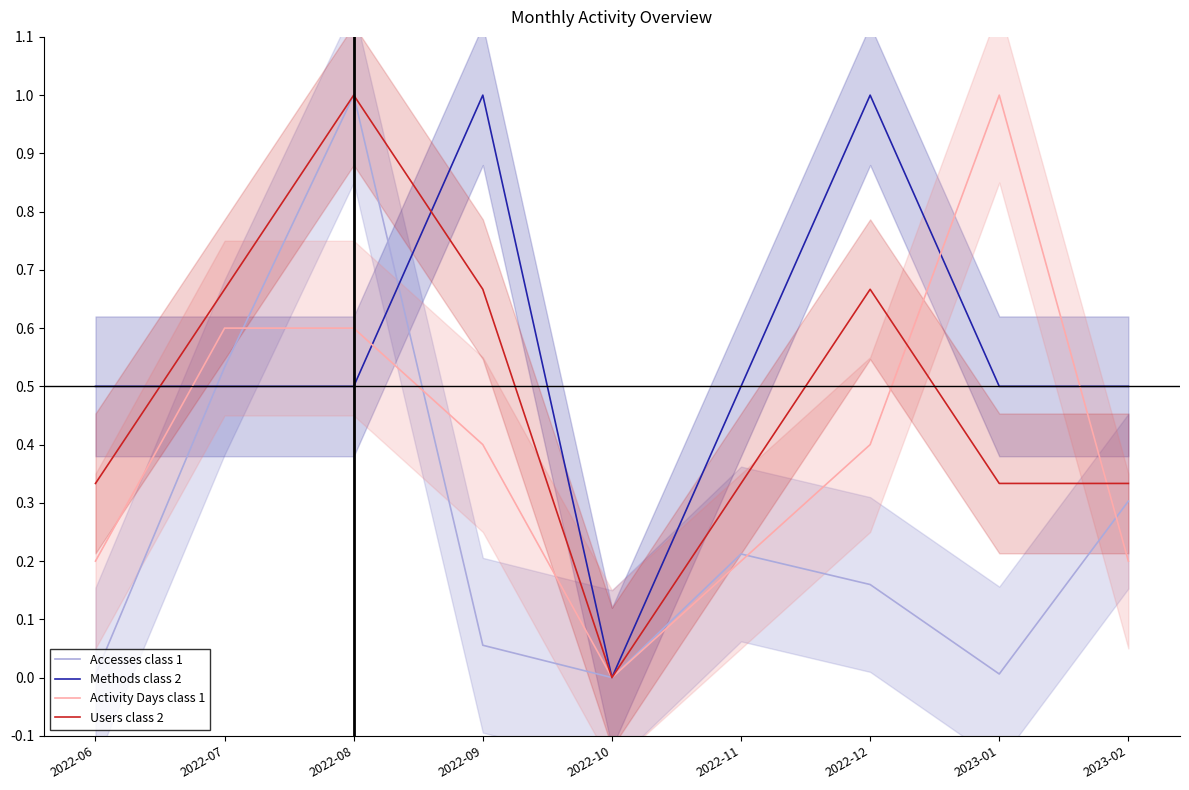

List the labels in order of Users class 2 value, smallest first.

2022-10, 2022-06, 2022-11, 2023-01, 2023-02, 2022-07, 2022-09, 2022-12, 2022-08